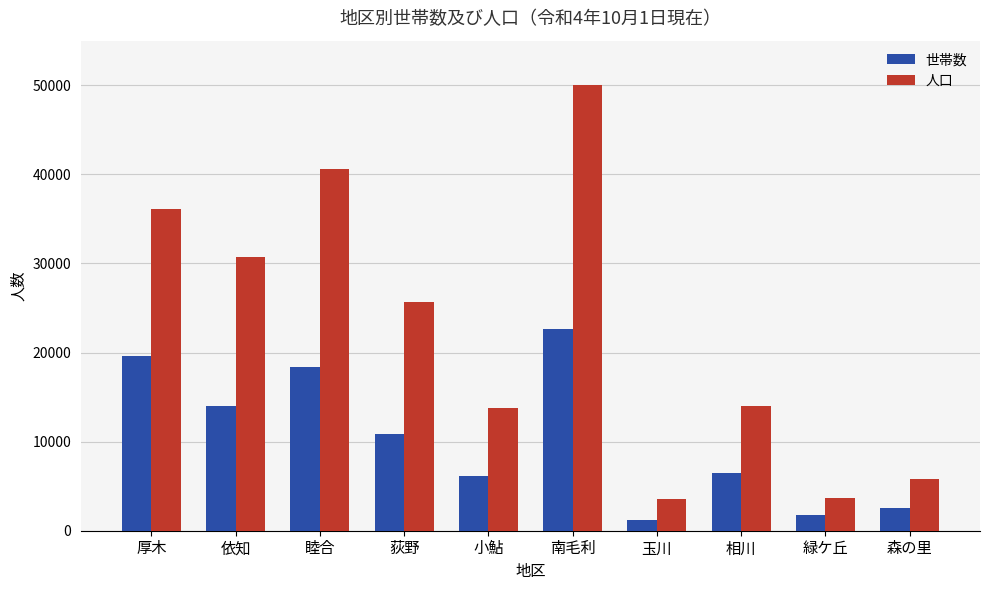

What position from the left is 緑ケ丘?

9